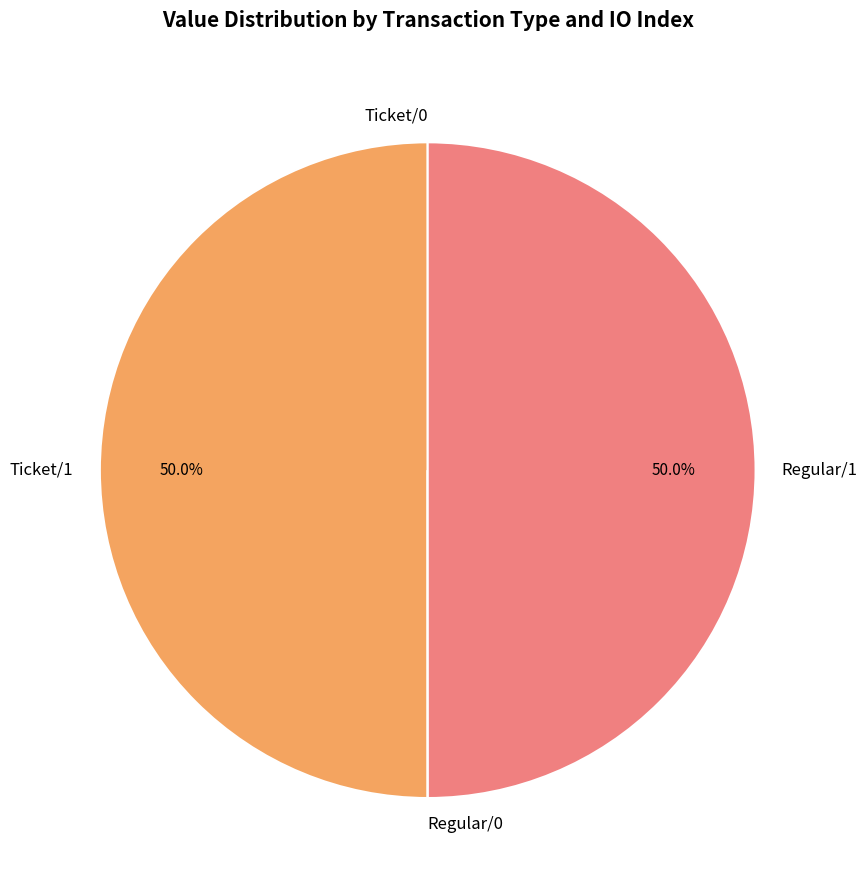

What percentage is NOT represented by Ticket/1?

50.0%